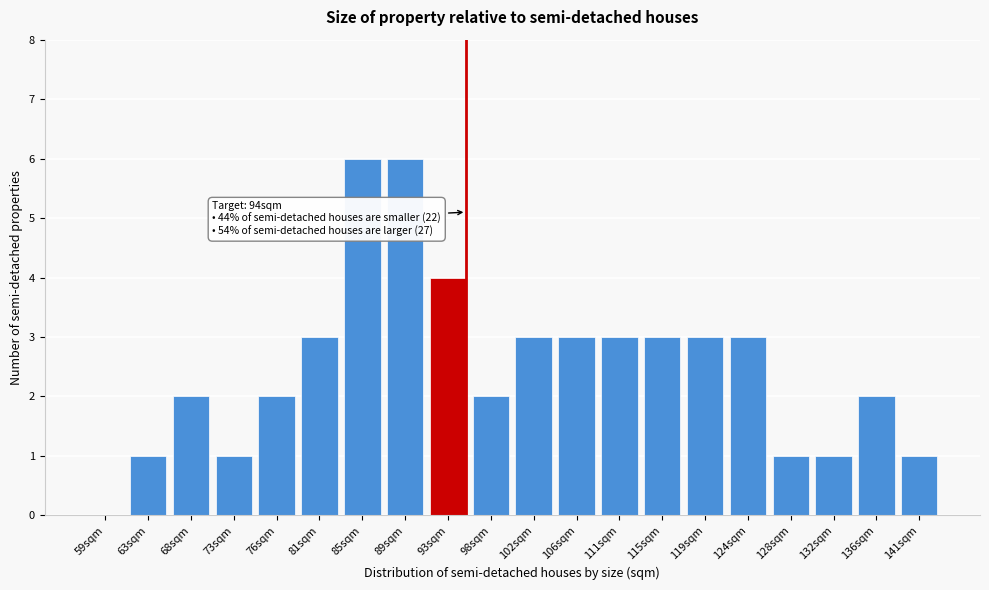

Reading left to right, extract all data points from this chart.

59sqm=0	63sqm=1	68sqm=2	73sqm=1	76sqm=2	81sqm=3	85sqm=6	89sqm=6	93sqm=4	98sqm=2	102sqm=3	106sqm=3	111sqm=3	115sqm=3	119sqm=3	124sqm=3	128sqm=1	132sqm=1	136sqm=2	141sqm=1